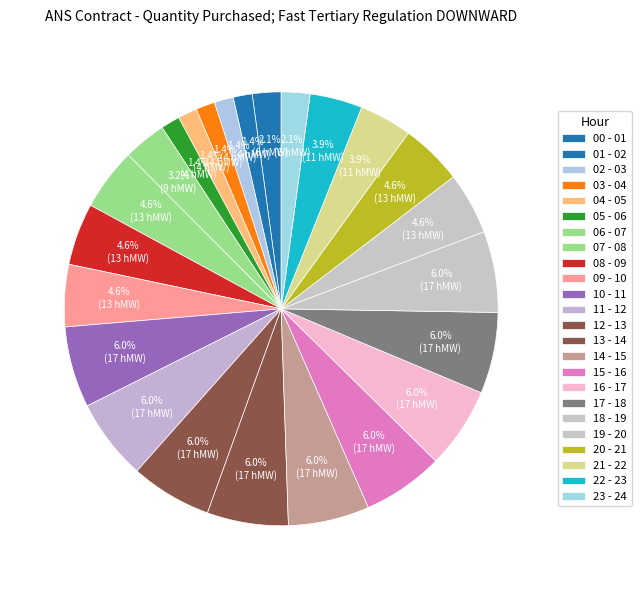

Rank the categories by value from highest to lowest.

10 - 11, 11 - 12, 12 - 13, 13 - 14, 14 - 15, 15 - 16, 16 - 17, 17 - 18, 18 - 19, 07 - 08, 08 - 09, 09 - 10, 19 - 20, 20 - 21, 21 - 22, 22 - 23, 06 - 07, 00 - 01, 23 - 24, 01 - 02, 02 - 03, 03 - 04, 04 - 05, 05 - 06